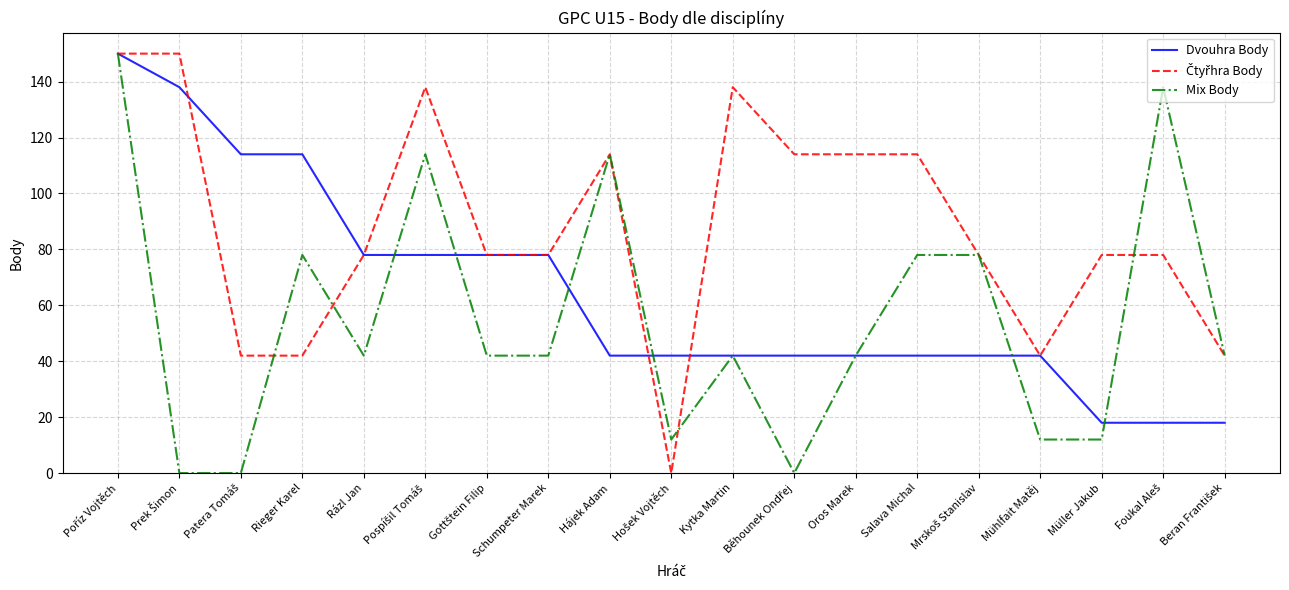

What is the spread (max minus min) of values at Oros Marek?

72